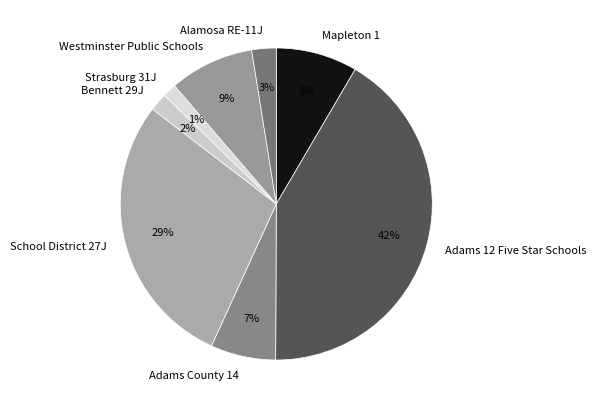

Which category has the biggest portion of the pie?

Adams 12 Five Star Schools